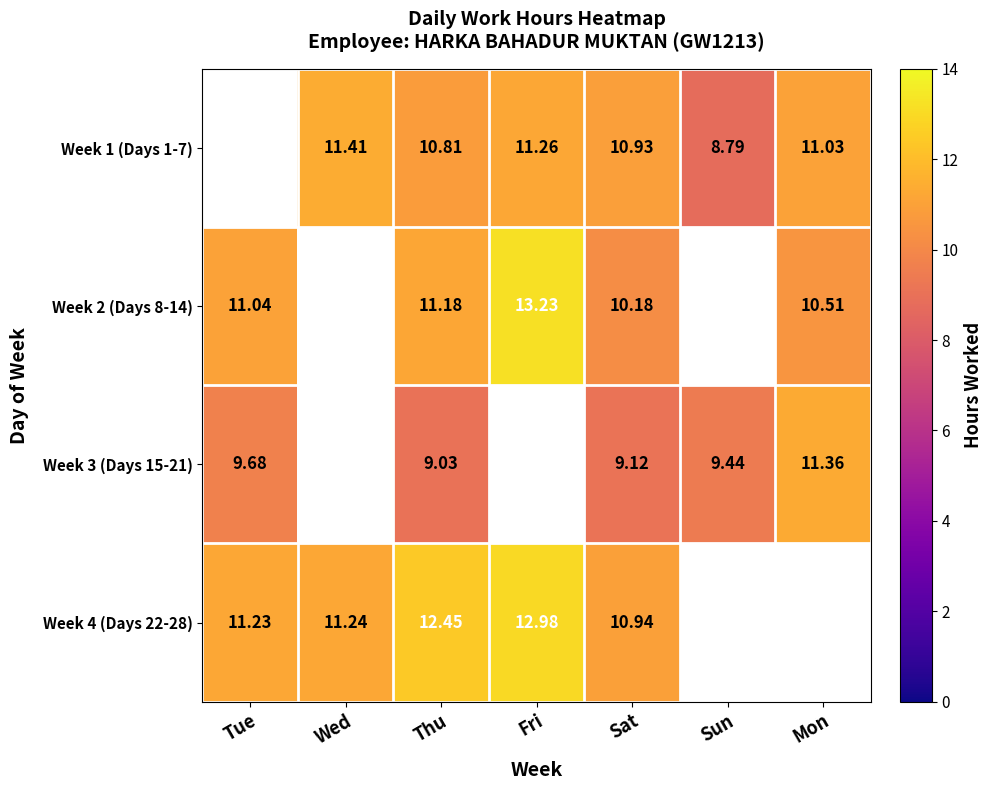

Which category has the highest value across all series?

Fri